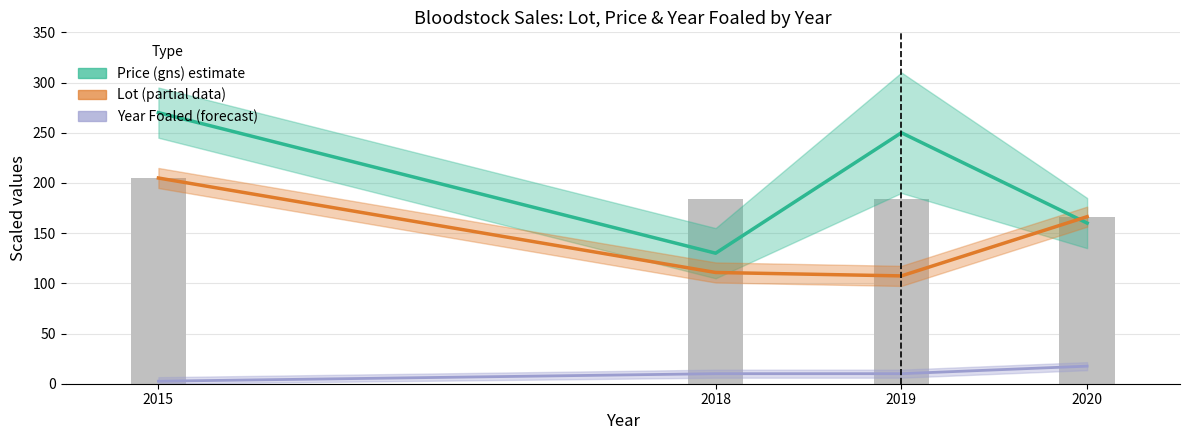

Which series has the largest range (max minus min)?

Price (gns) estimate